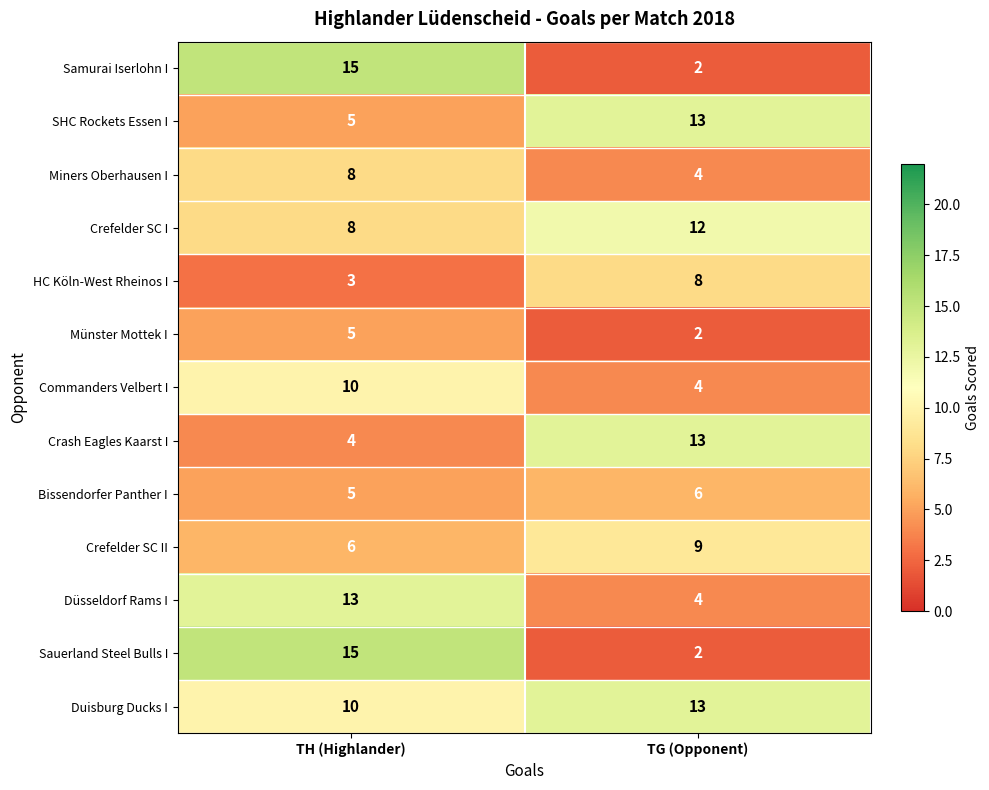

What is the total value across all series at TG (Opponent)?

92